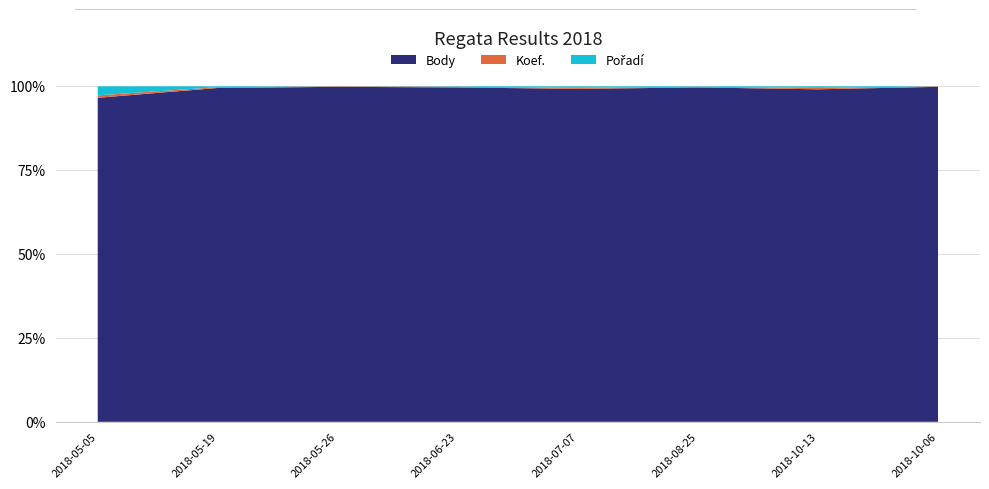

Reading left to right, list all the values displayed in this chart.

Body: 2018-05-05=932	2018-05-19=1206	2018-05-26=2637	2018-06-23=1497	2018-07-07=646	2018-08-25=1497	2018-10-13=1675	2018-10-06=3200
Koef.: 2018-05-05=7	2018-05-19=3	2018-05-26=3	2018-06-23=3	2018-07-07=2	2018-08-25=3	2018-10-13=7	2018-10-06=4
Pořadí: 2018-05-05=26	2018-05-19=3	2018-05-26=1	2018-06-23=2	2018-07-07=3	2018-08-25=2	2018-10-13=8	2018-10-06=1